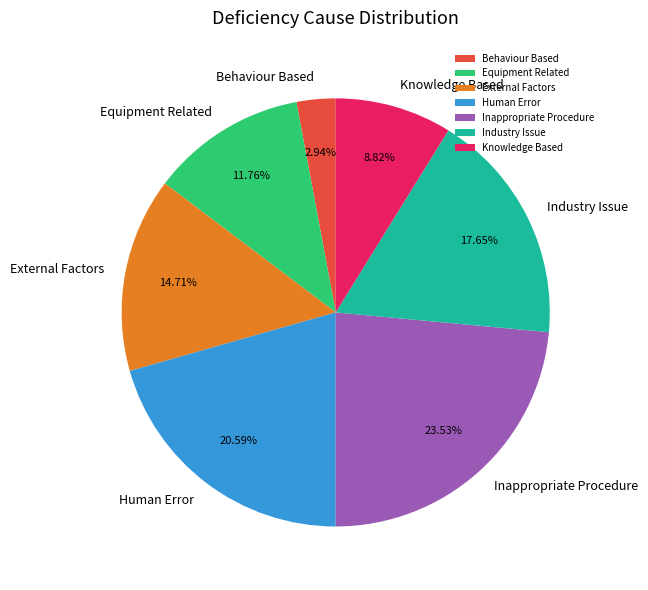

Is there a majority slice in this chart?

No